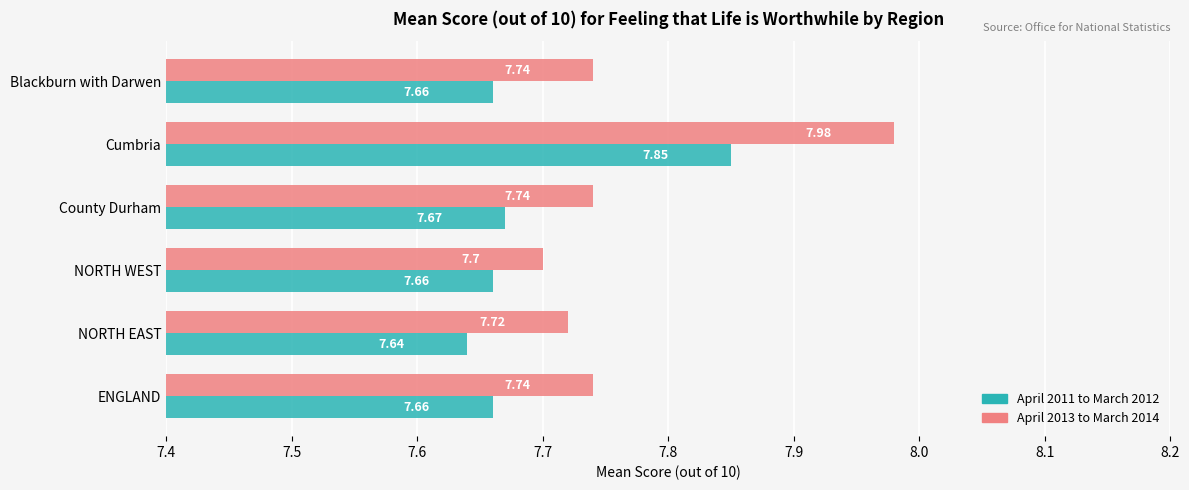

What is the sum of all April 2011 to March 2012 values?

46.1